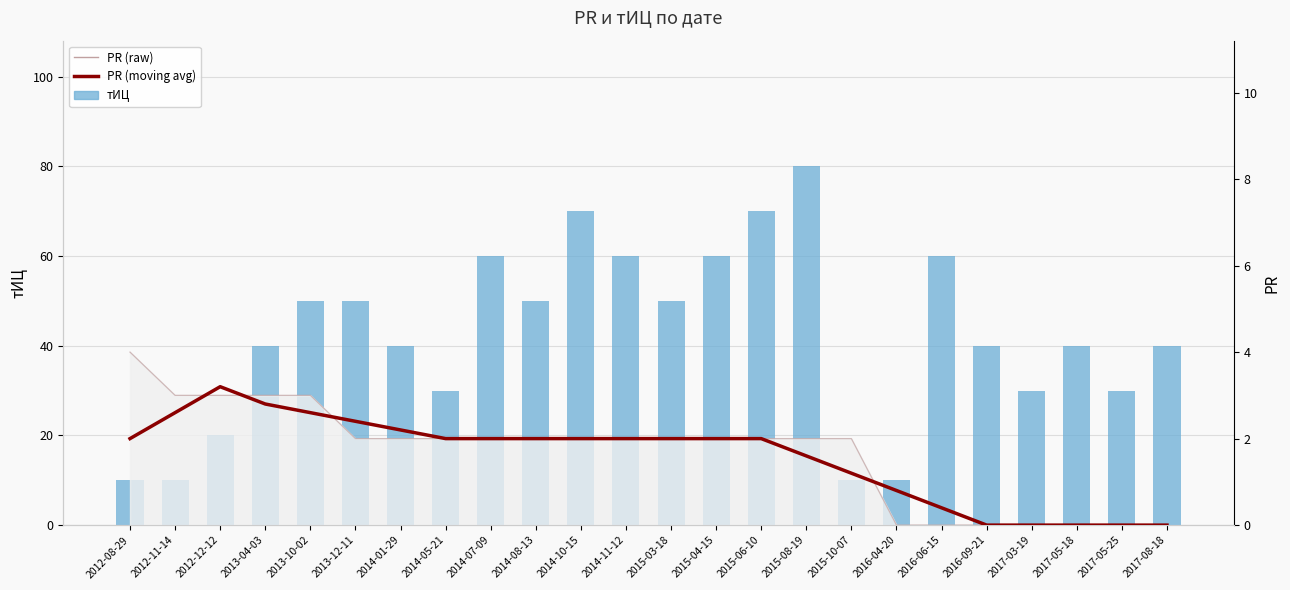

Which series has the largest total across all categories?

тИЦ